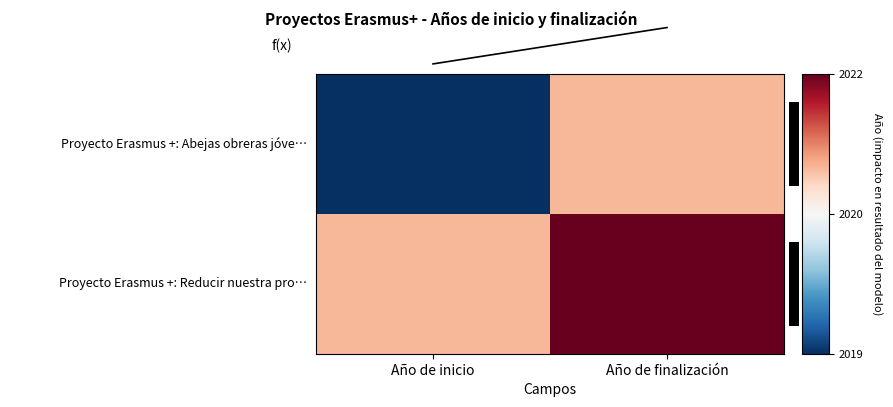

True or false: f(x) has a value of 2021.5 at Año de finalización.

True